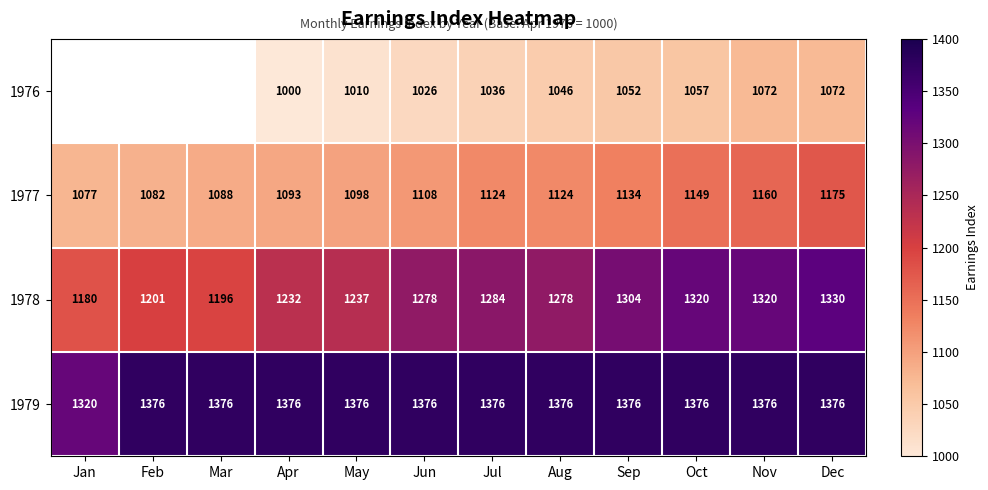

How many values in the 1977 series are below 1124?

6